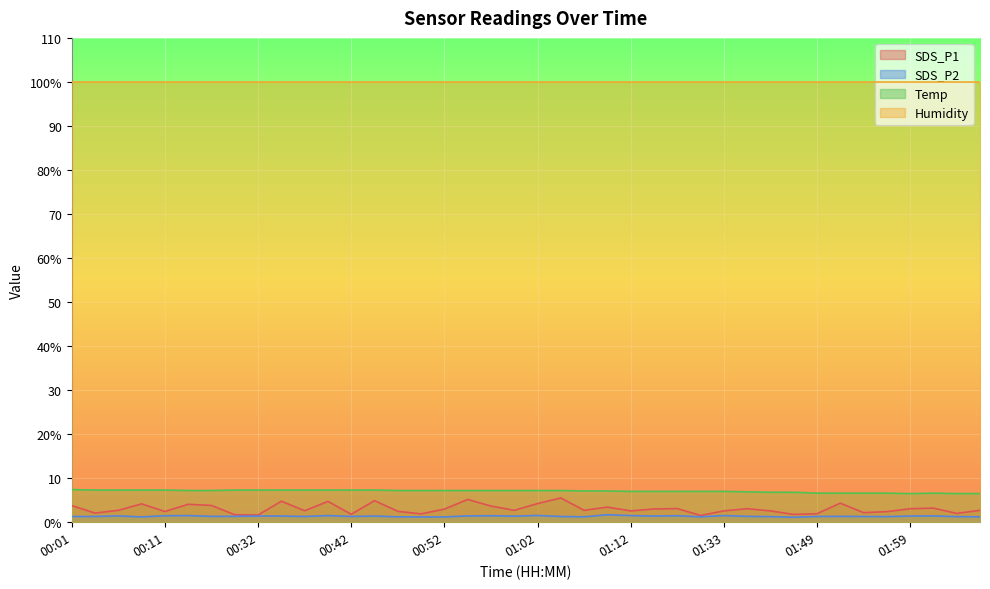

At how many categories does at least one series exceed 7?

24